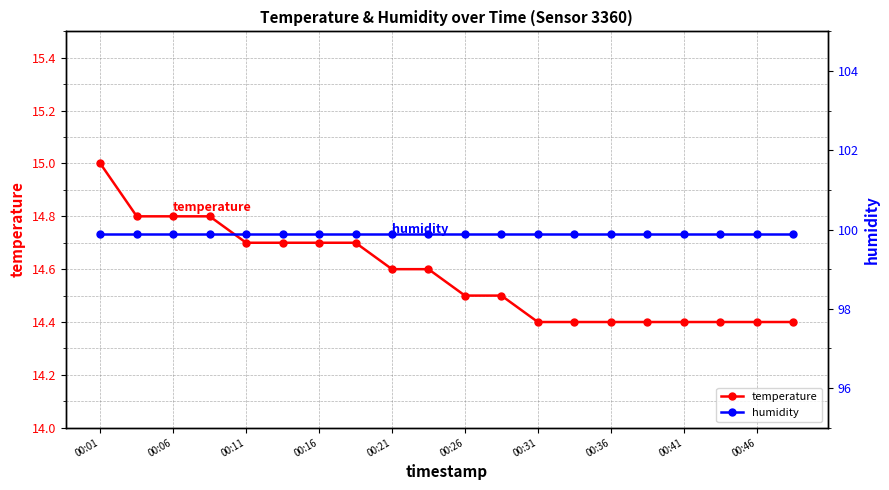

What is the difference between the maximum and minimum values in the temperature series?

0.6